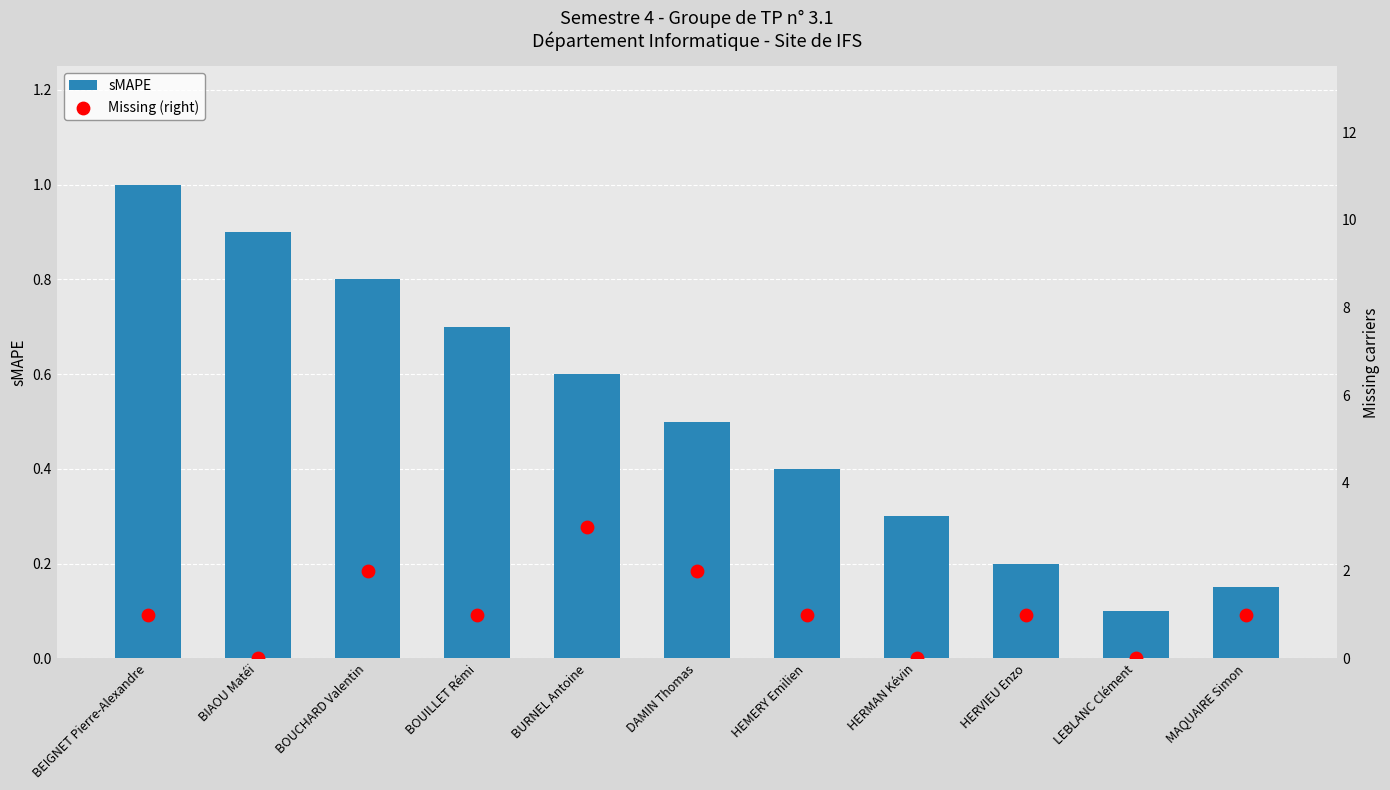

Which series has the largest total across all categories?

Missing (right)